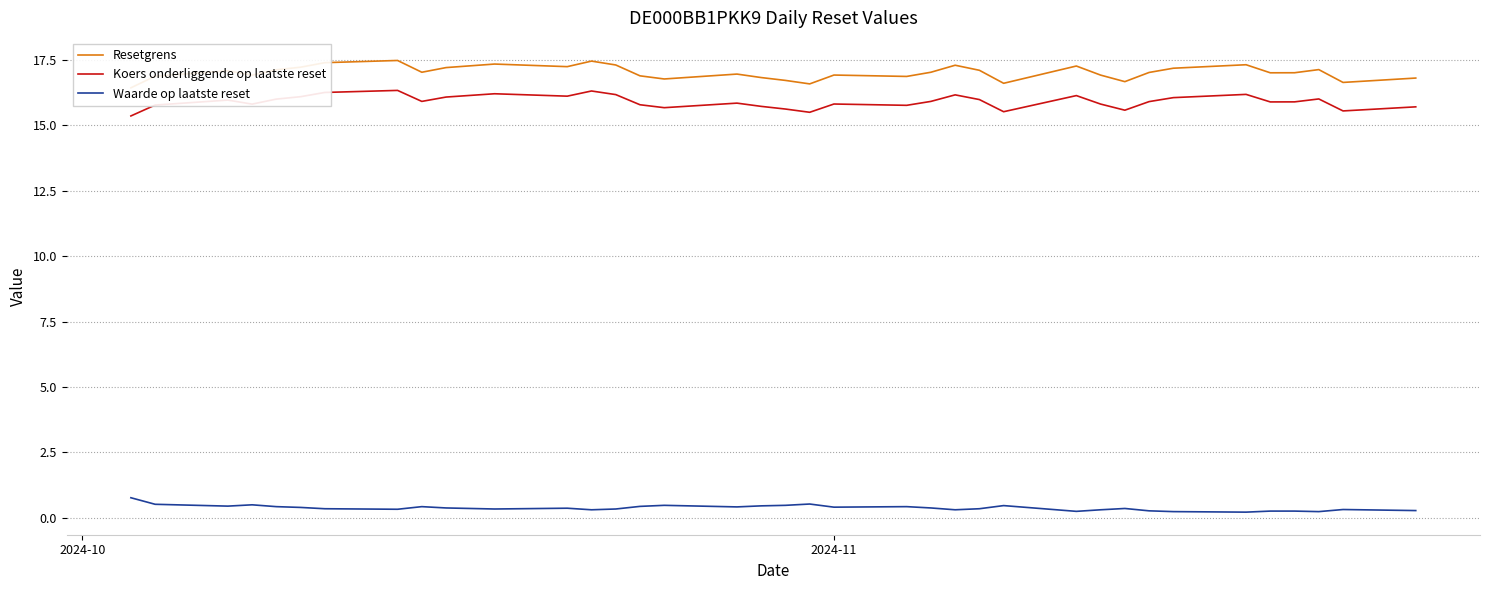

How many interior local valleys does the Waarde op laatste reset series have?

10